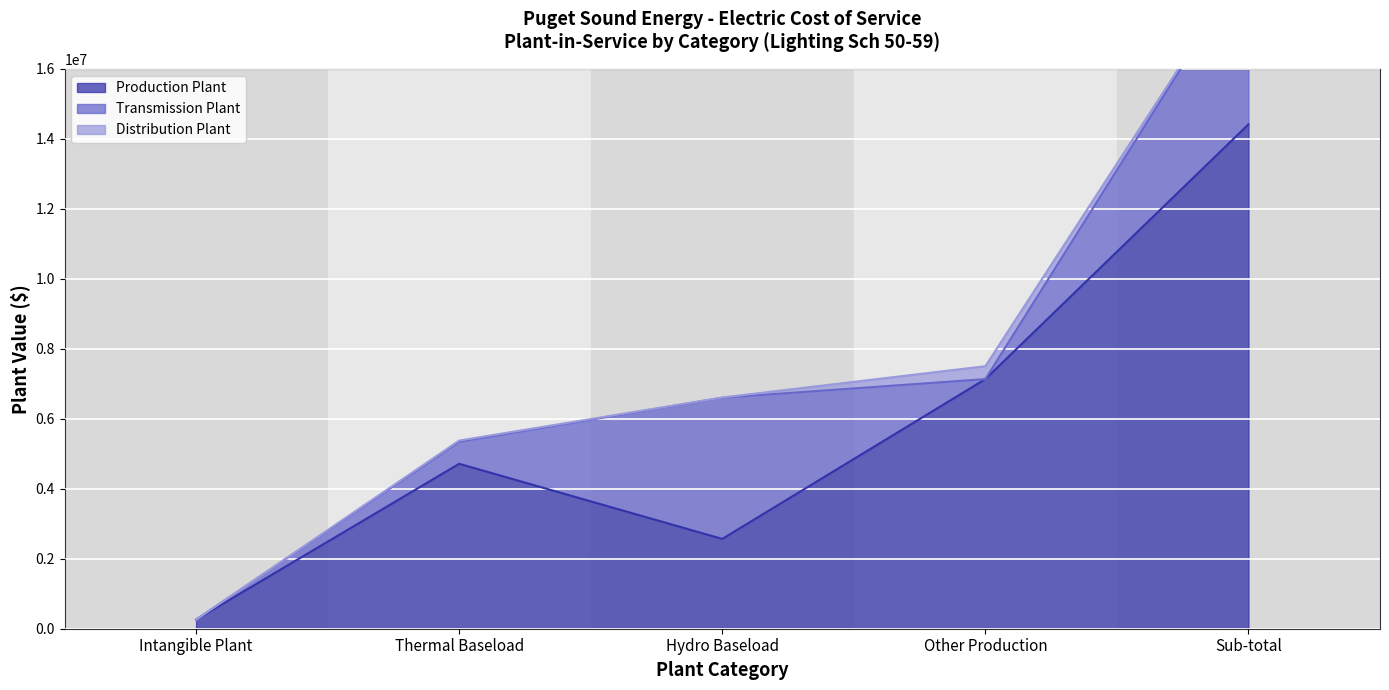

How many values in the Transmission Plant series are below 630143?

2